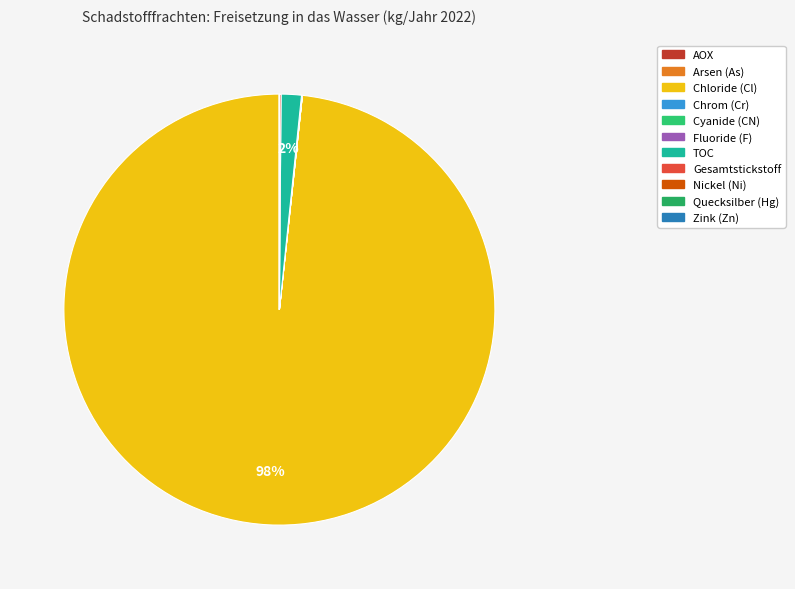

What is the smallest slice in the pie chart?

Quecksilber und Verbindungen (als Hg)